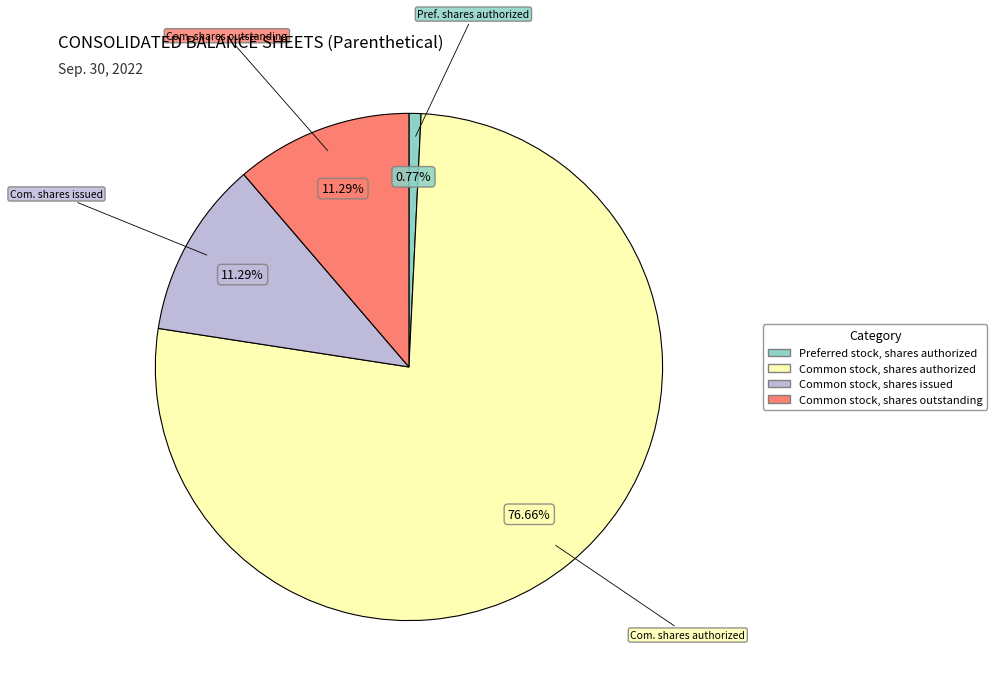

Is there a majority slice in this chart?

Yes